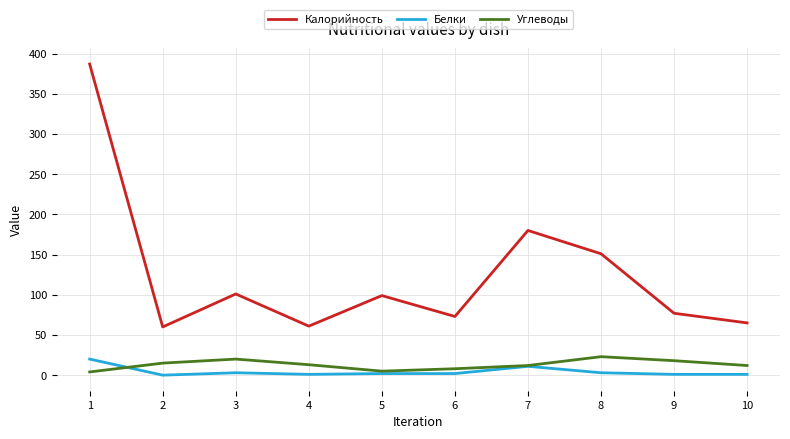

Which series changed the most between 1 and 3?

Калорийность